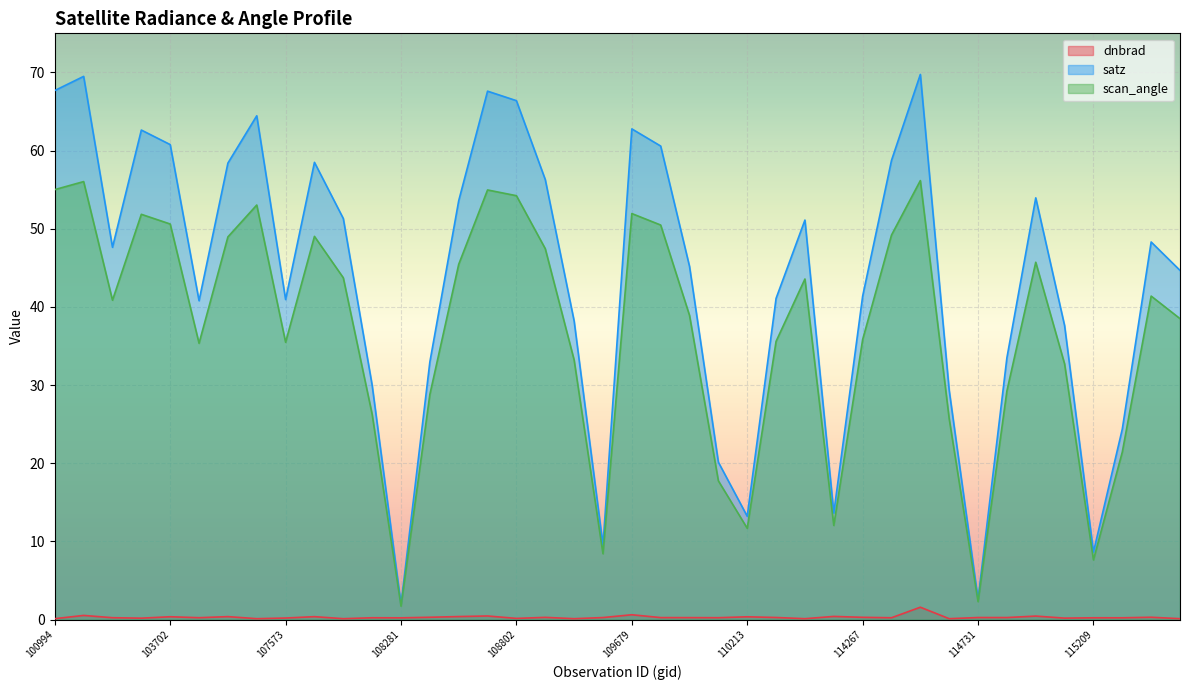

Reading left to right, what are all the values shown in this chart?

dnbrad: 0.1	0.5	0.2	0.2	0.4	0.2	0.4	0.1	0.2	0.4	0.1	0.2	0.2	0.3	0.4	0.5	0.2	0.3	0.1	0.3	0.6	0.3	0.3	0.2	0.4	0.3	0.1	0.4	0.3	0.2	1.6	0.1	0.3	0.3	0.5	0.2	0.2	0.2	0.3	0.1
satz: 67.7	69.5	47.6	62.6	60.8	40.8	58.4	64.5	41.0	58.5	51.3	30.0	2.0	33.0	53.6	67.6	66.4	56.3	38.2	9.5	62.8	60.6	45.2	20.1	13.2	41.1	51.1	13.6	41.4	58.7	69.7	29.3	2.6	33.5	54.0	37.6	8.6	24.4	48.3	44.7
scan_angle: 55.0	56.0	40.9	51.9	50.6	35.4	49.0	53.0	35.5	49.0	43.7	26.3	1.7	28.8	45.5	55.0	54.2	47.5	33.2	8.4	51.9	50.5	38.9	17.8	11.7	35.6	43.6	12.1	35.8	49.2	56.2	25.7	2.3	29.2	45.7	32.7	7.6	21.4	41.4	38.5